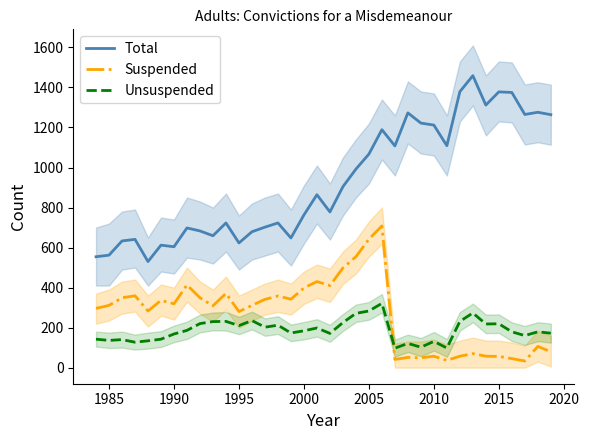

What is the lowest value of the Unsuspended series?

97